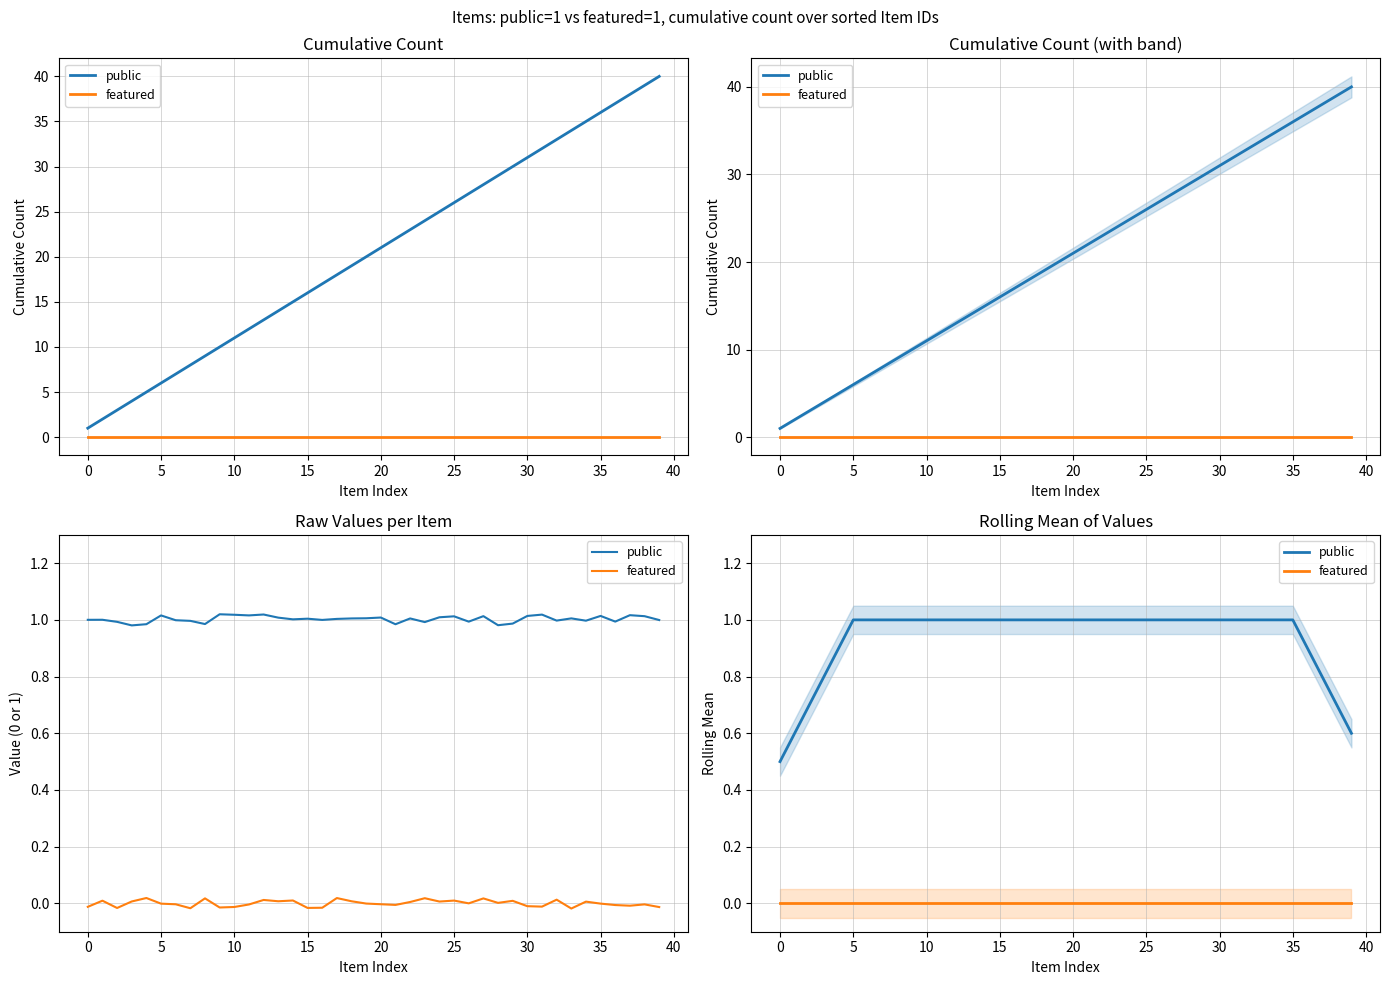

What is the value of the public point at the 24th from the left?

1.0